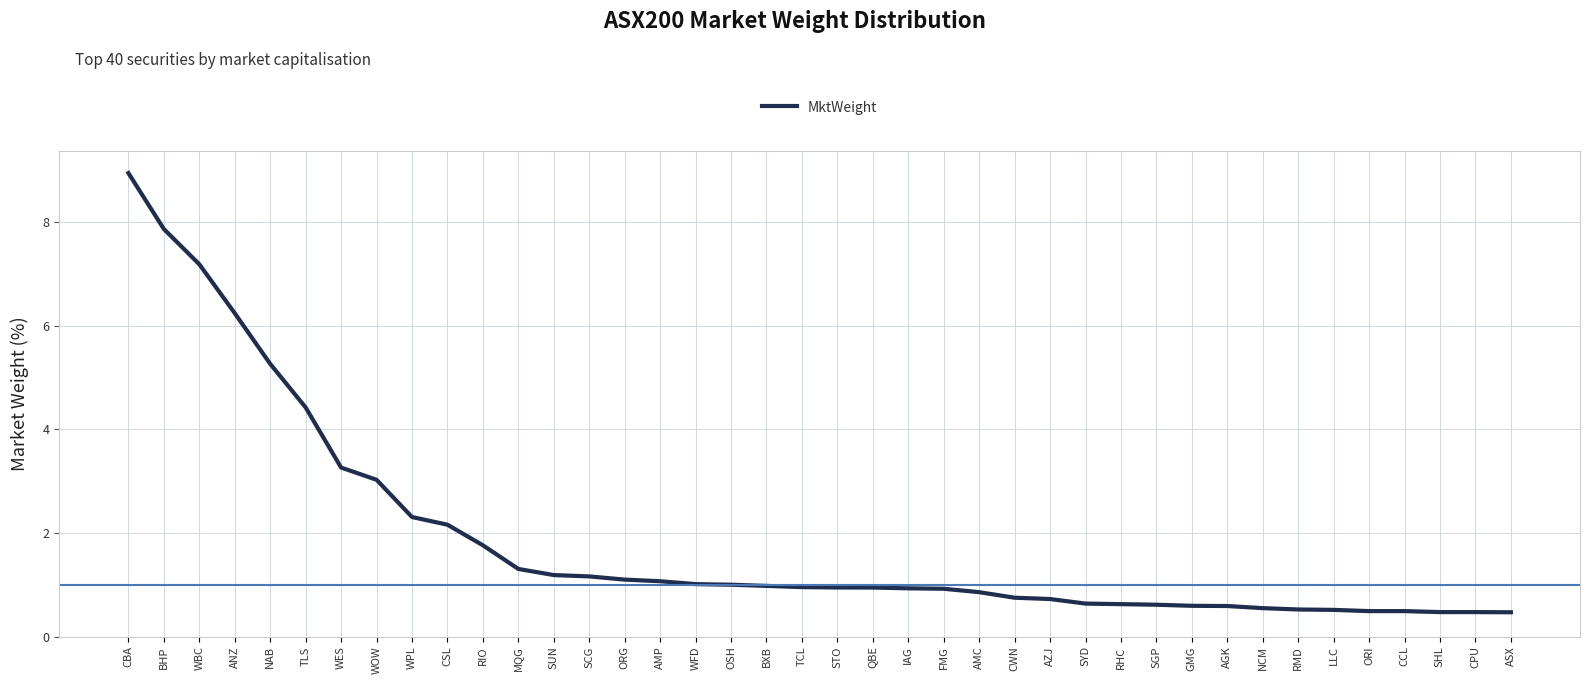

What position from the right is WFD?

24